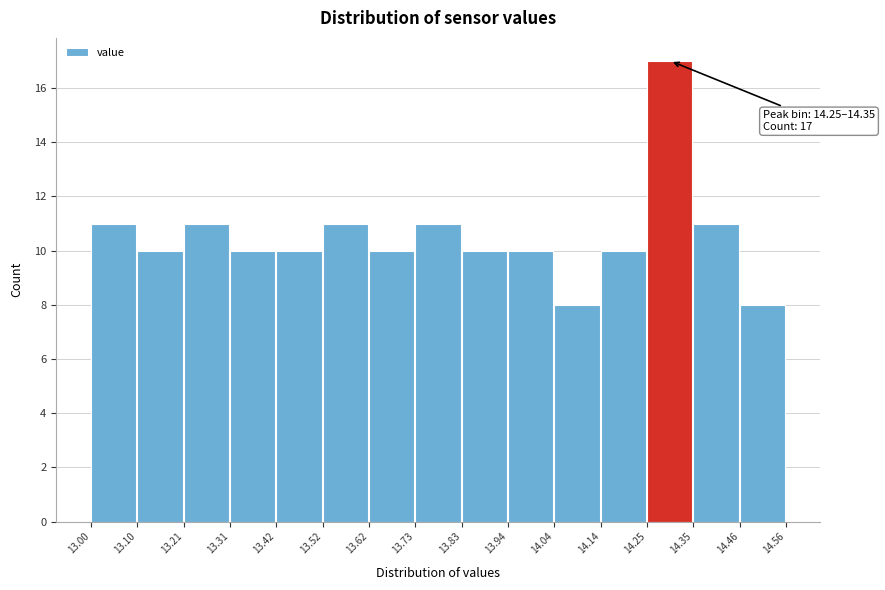

Which range on the x-axis has the tallest bar?

14.25 to 14.35